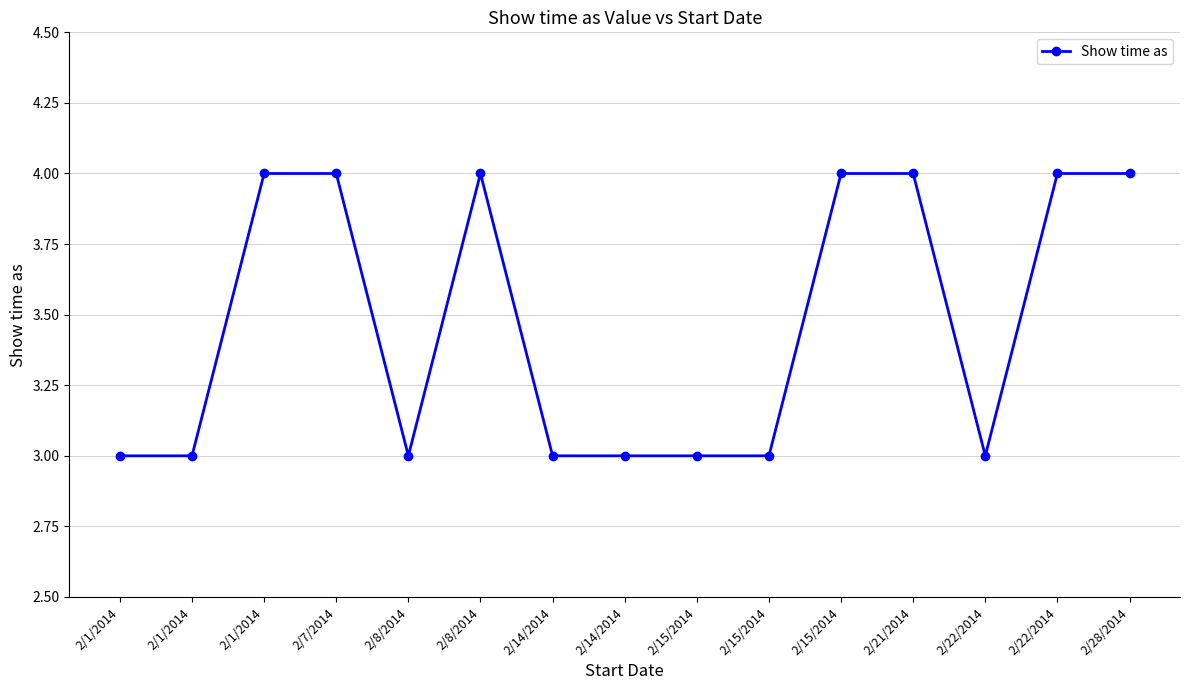

Does the chart have visible grid lines?

Yes